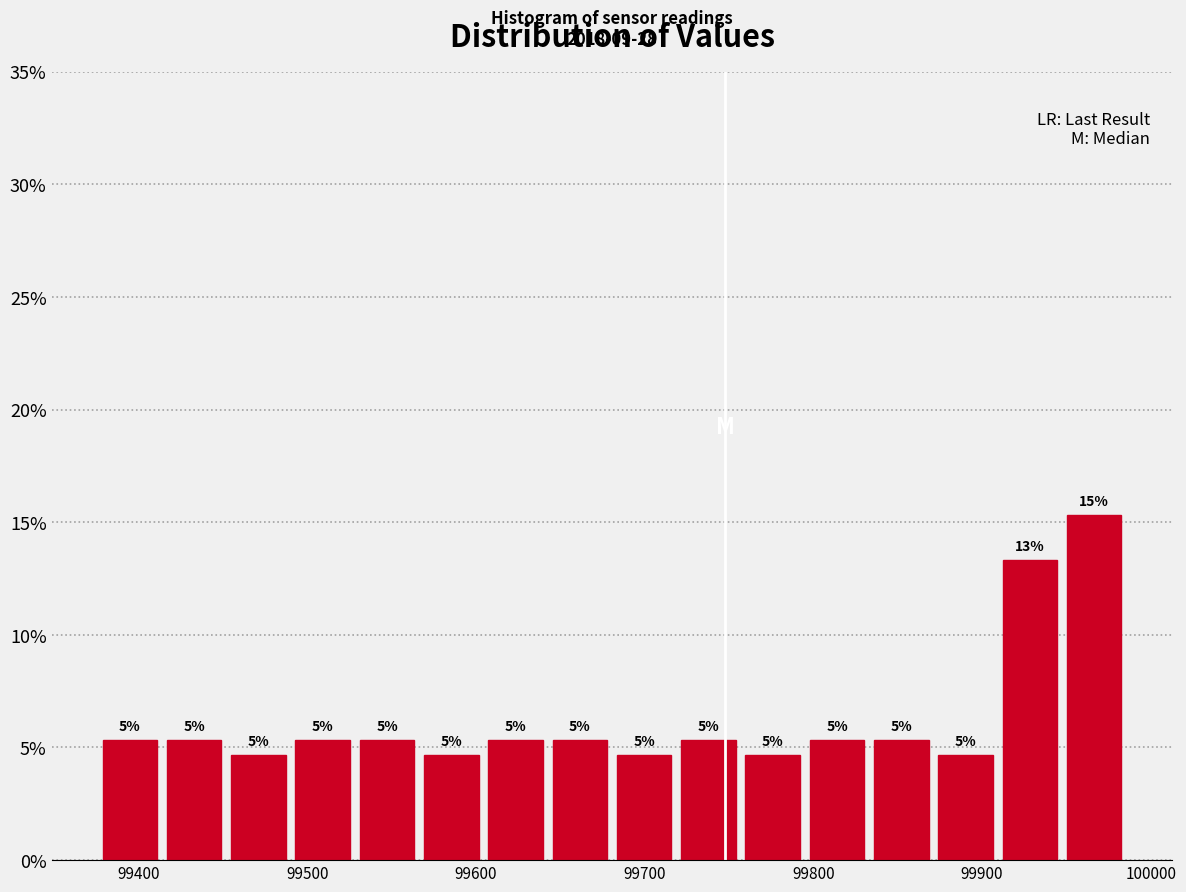

Around what value on the x-axis is the tallest bar? Give the approximate position of its centre, as read against the axis.

99970